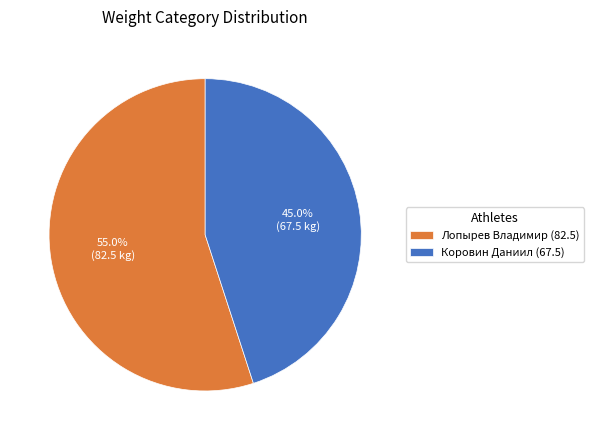

What is the ratio of the value at Лопырев Владимир (82.5) to the value at Коровин Даниил (67.5)?

1.2